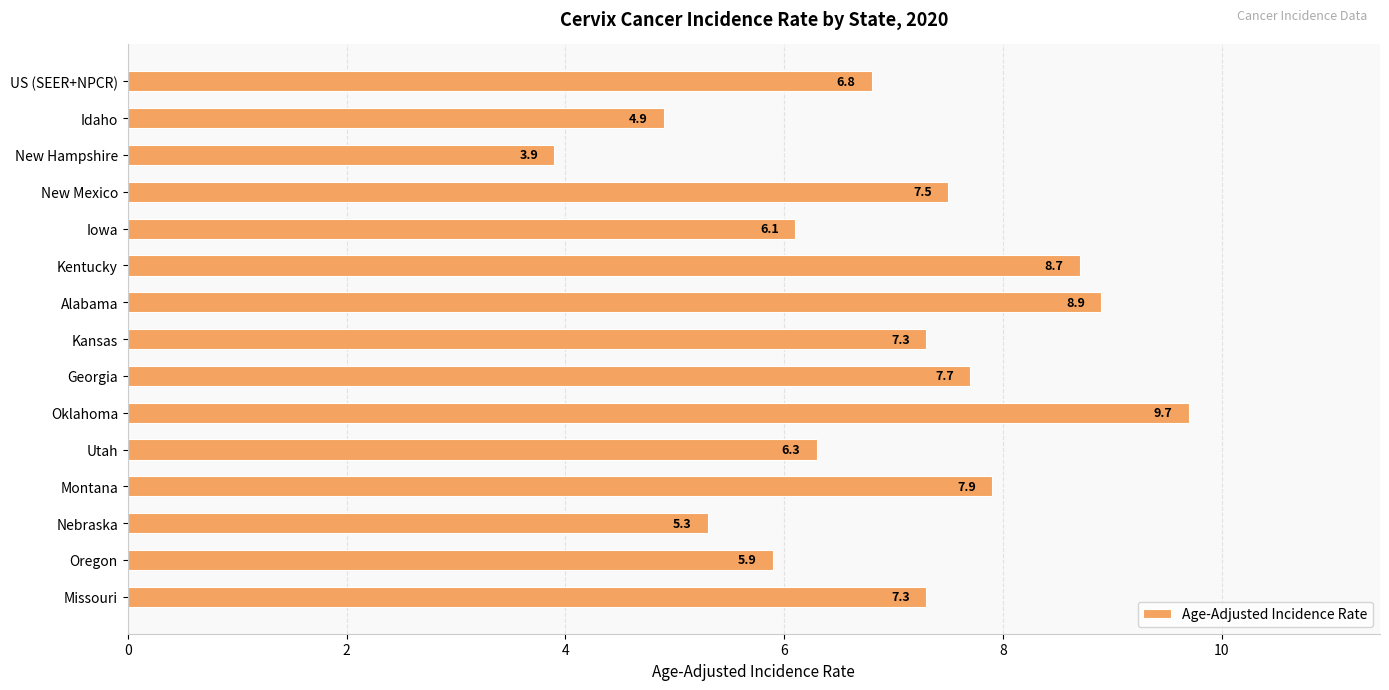

What value does the data have at Alabama?

8.9